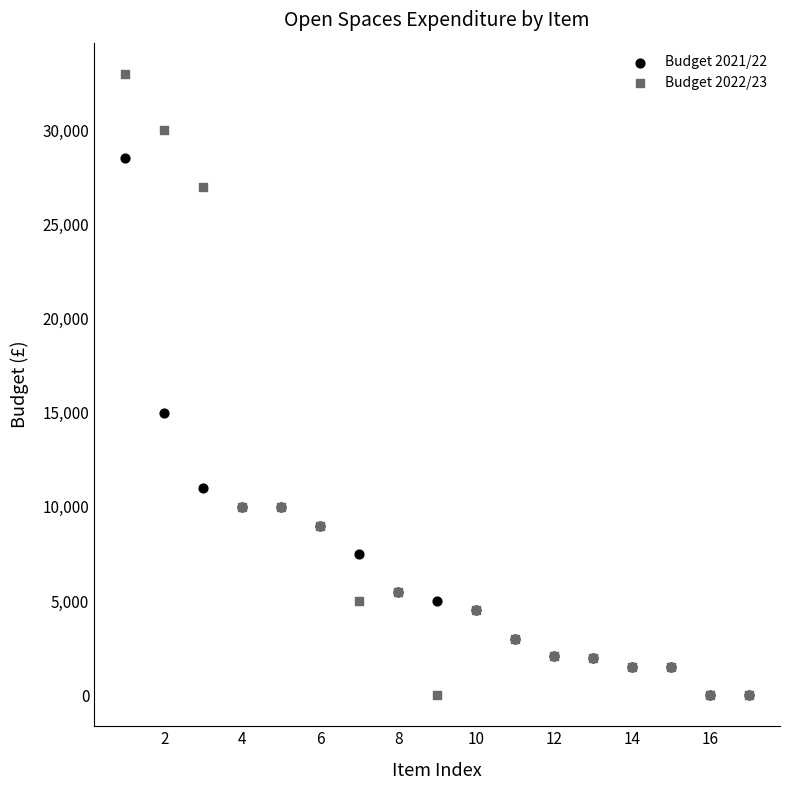

Which series has the widest spread of Y values?

Budget 2022/23